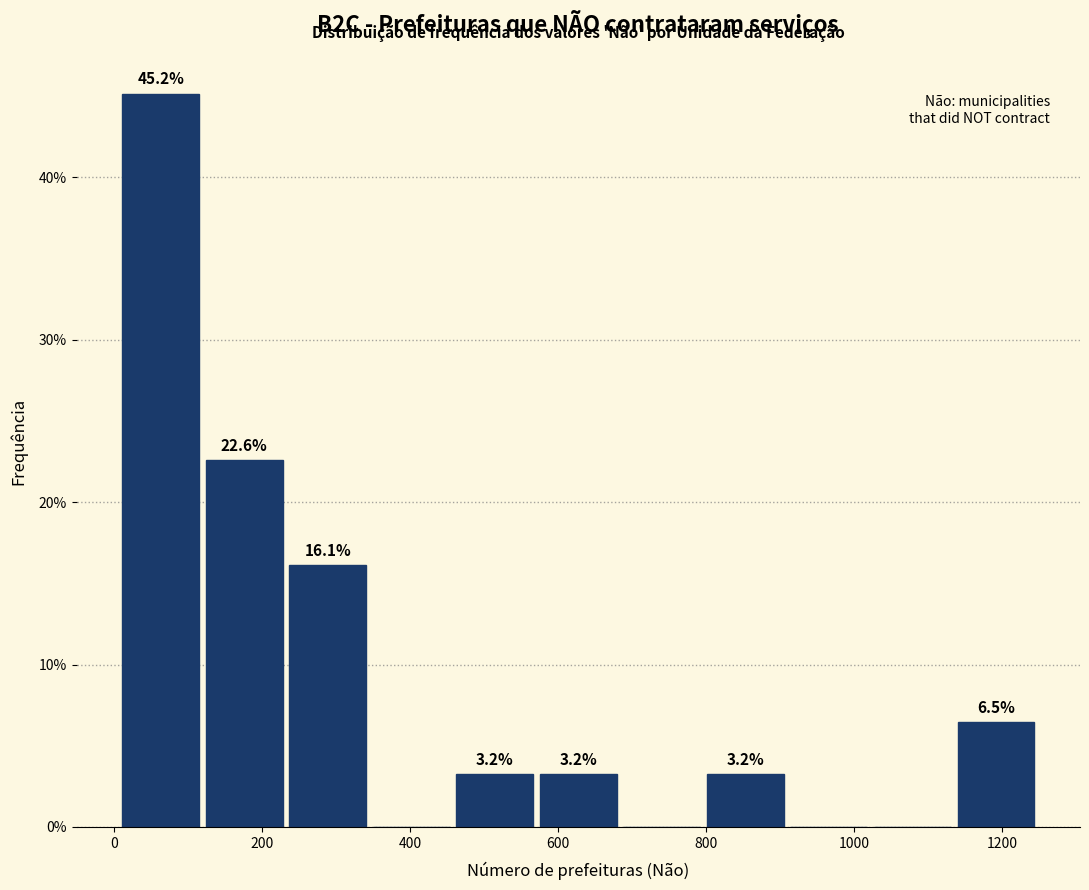

Which range on the x-axis has the tallest bar?

0 to 120